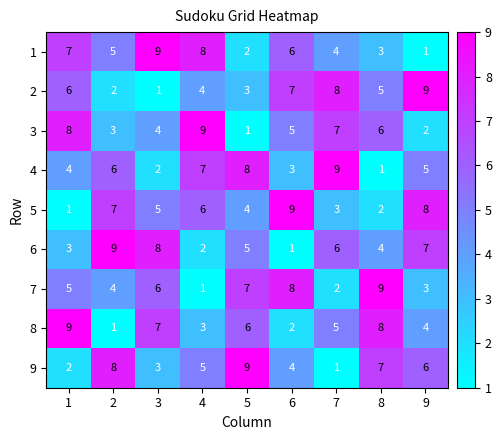

The value of 7 at 7 is 2. True or false?

True